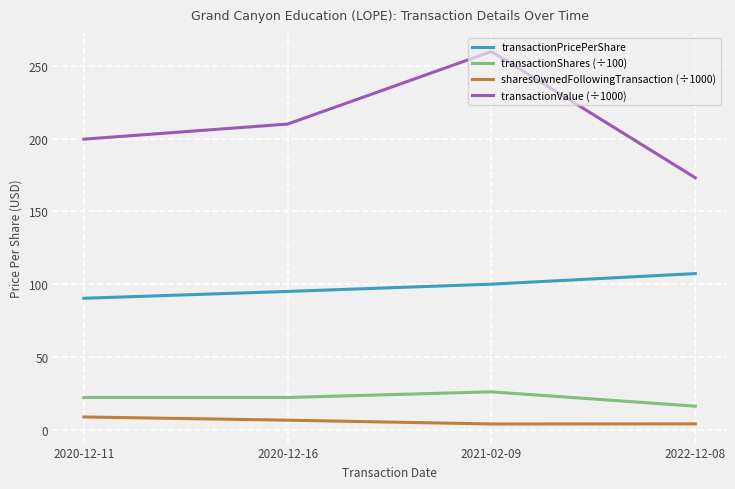

How many categories are shown in the chart?

4